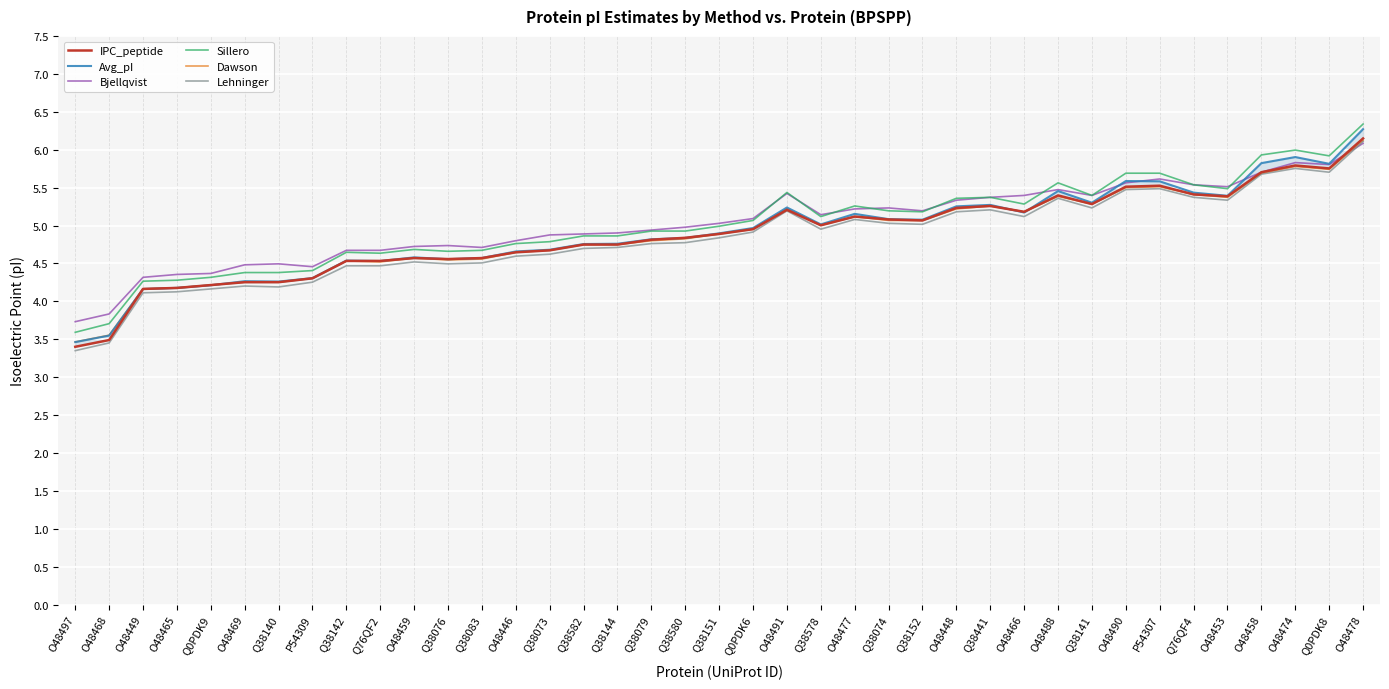

How many lines are shown in the chart?

6